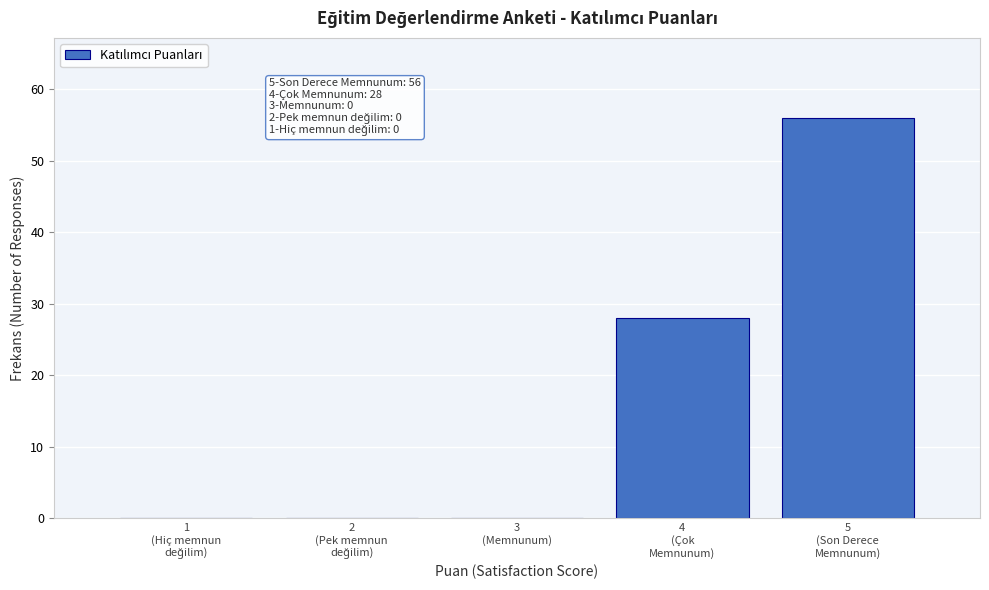

What is the sum of all values?

84